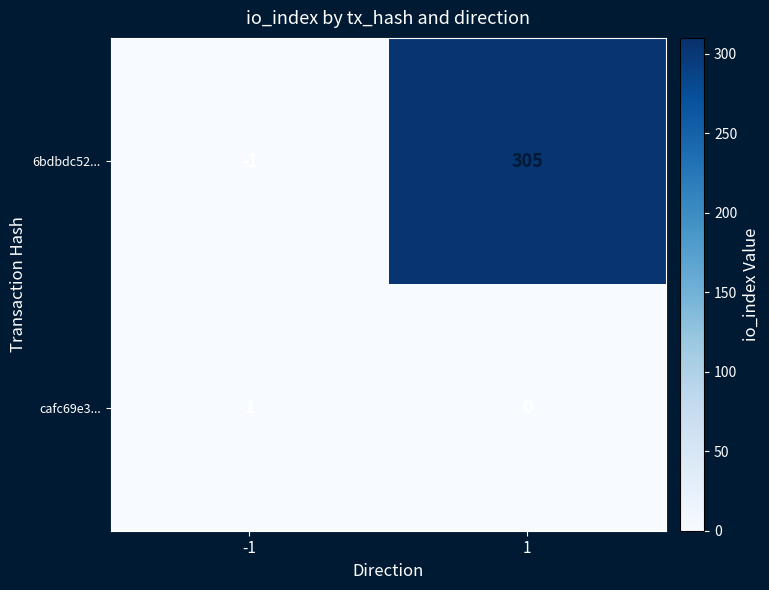

Is it true that 6bdbdc52... equals -1 at -1?

True